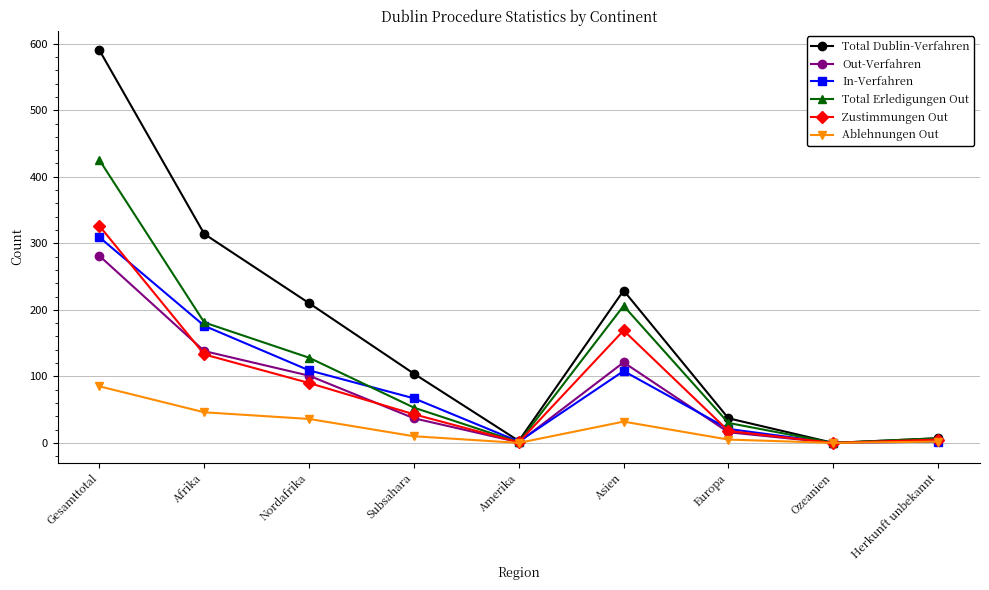

Which series has the largest total across all categories?

Total Dublin-Verfahren